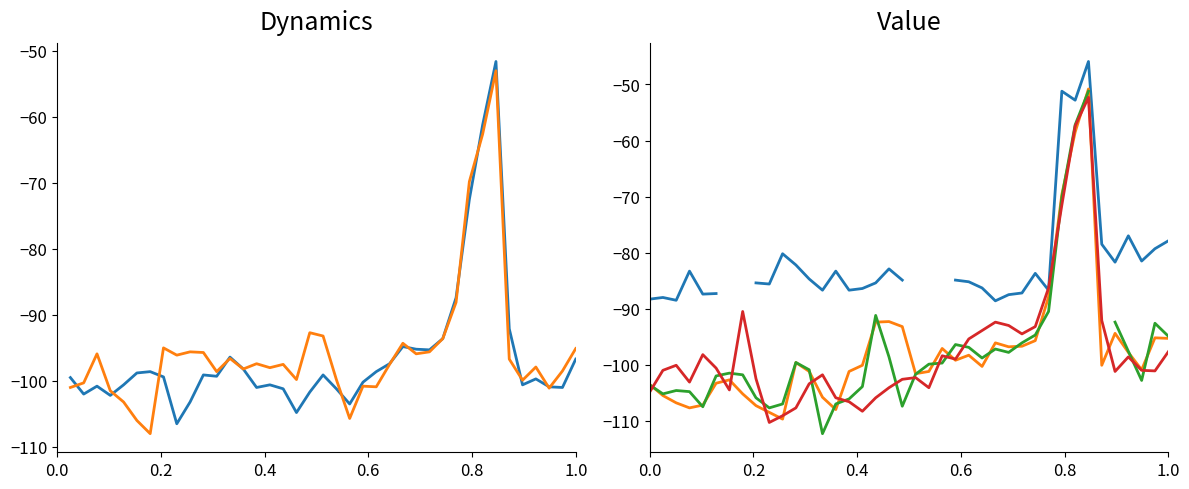

How many lines are shown in the chart?

6